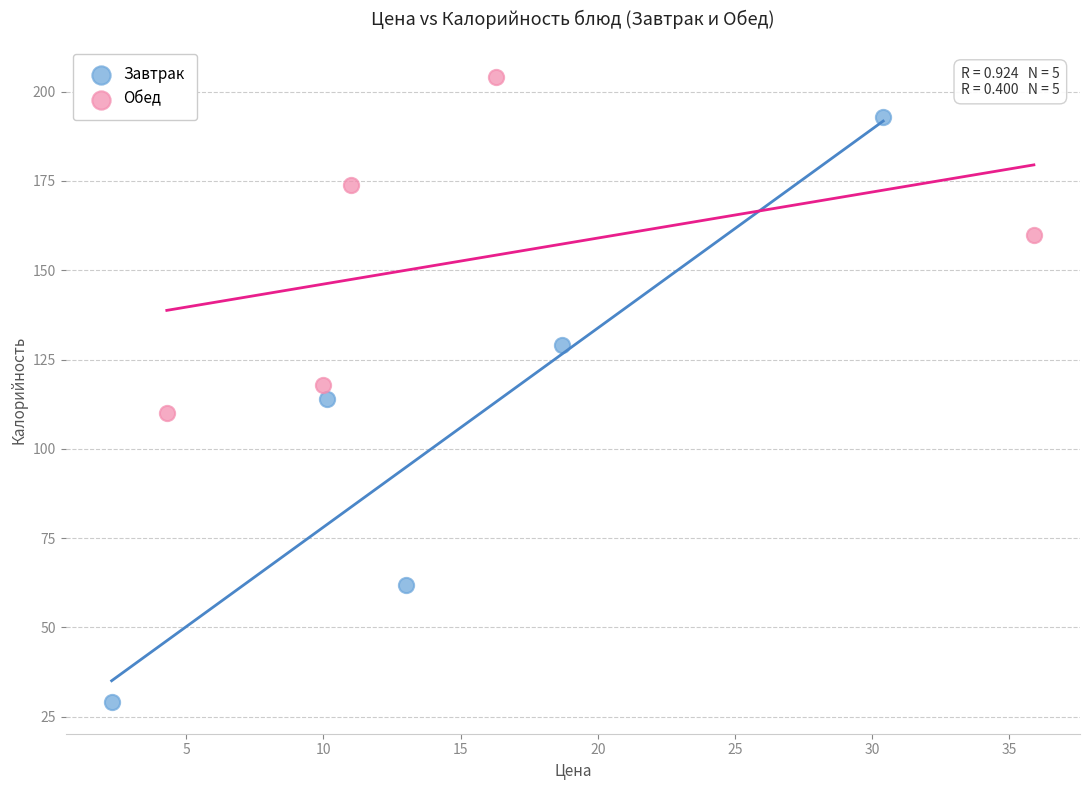

Which series has the widest spread of Y values?

Завтрак